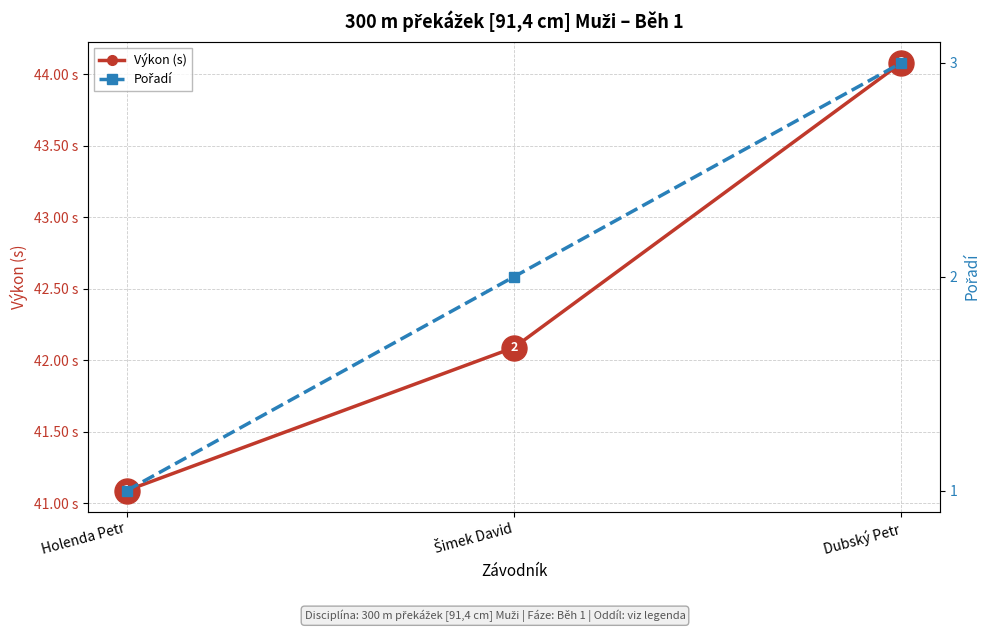

Reading left to right, transcribe all the data shown in this chart.

Výkon (s): 41.1	42.1	44.1
Pořadí: 1.0	2.0	3.0